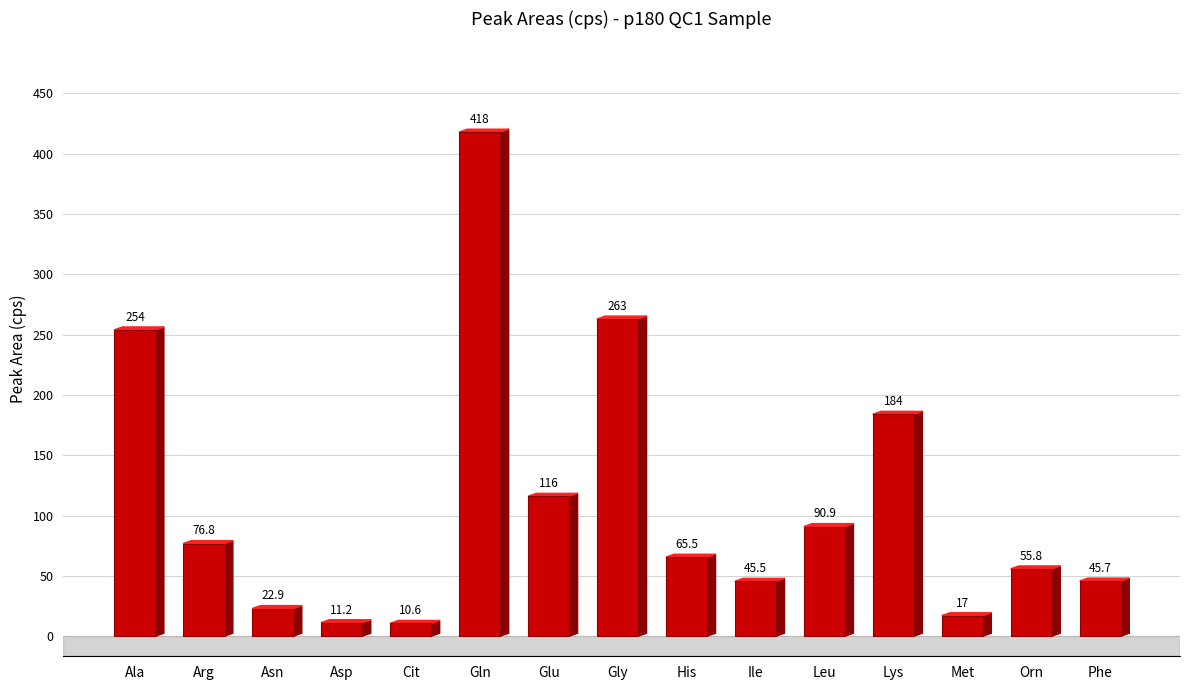

The value at Glu is 116.0. True or false?

True